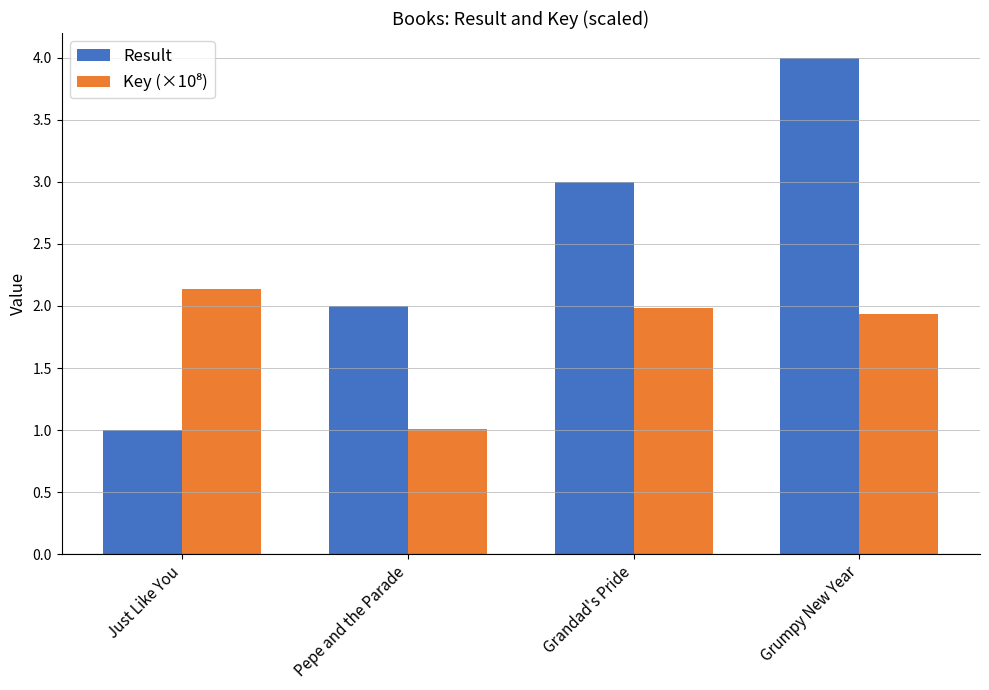

Read the Result value at Grandad's Pride.

3.0